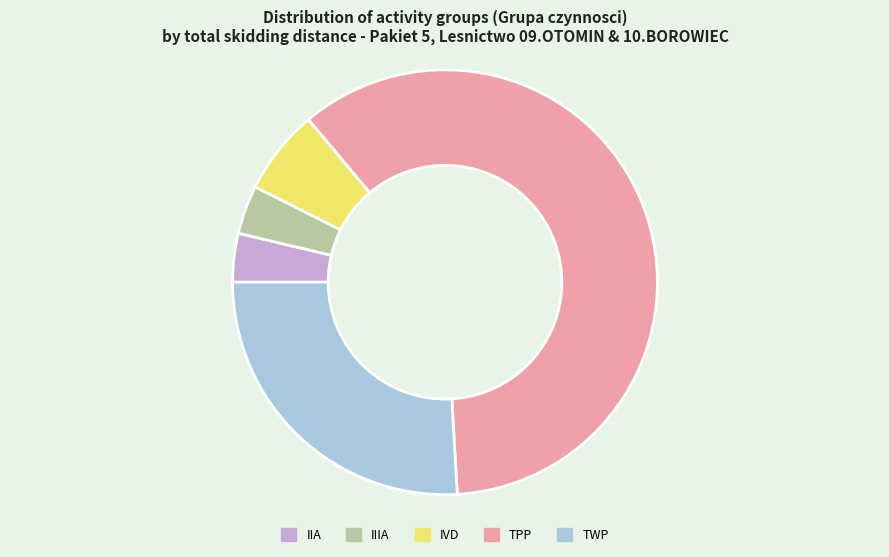

Which has a higher value, IIIA or TPP?

TPP